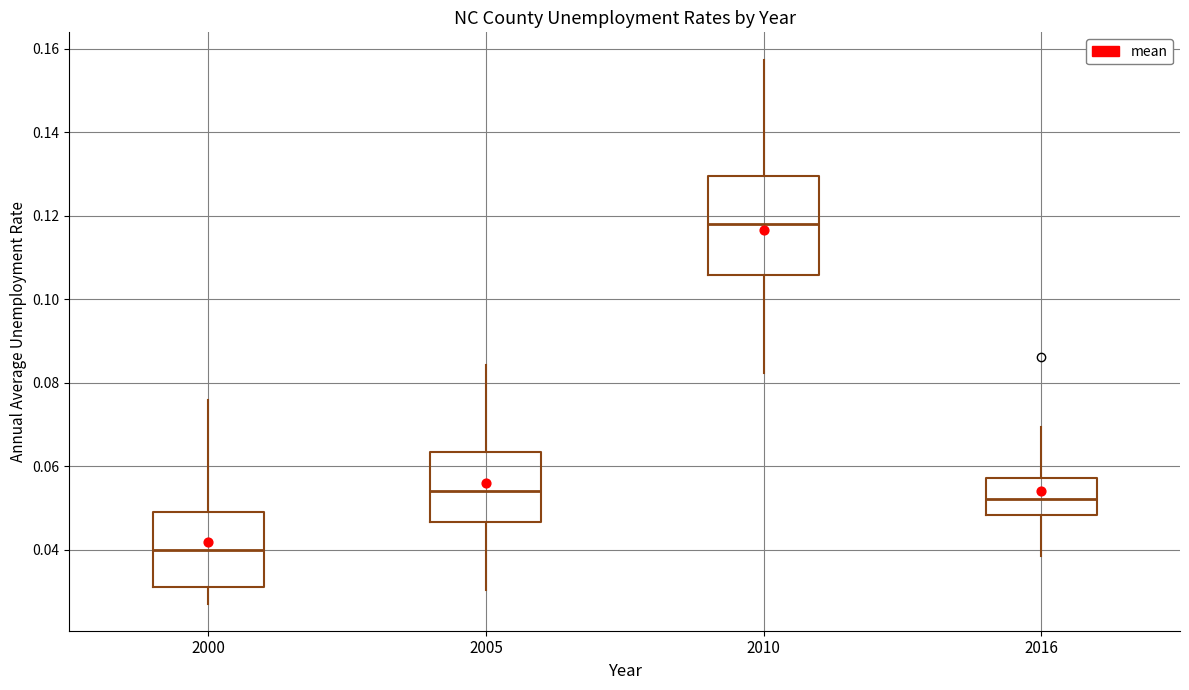

Reading left to right, read every box against the y-axis: the position of its median line, the range the box covers, and the ends of its whiskers. The values are not printed on the chart, so give them approximately, as read against the axis.

2000: median 0.040, box 0.032 to 0.050, whiskers 0.028 to 0.076
2005: median 0.054, box 0.046 to 0.064, whiskers 0.030 to 0.084
2010: median 0.118, box 0.106 to 0.130, whiskers 0.082 to 0.158
2016: median 0.052, box 0.048 to 0.058, whiskers 0.038 to 0.070